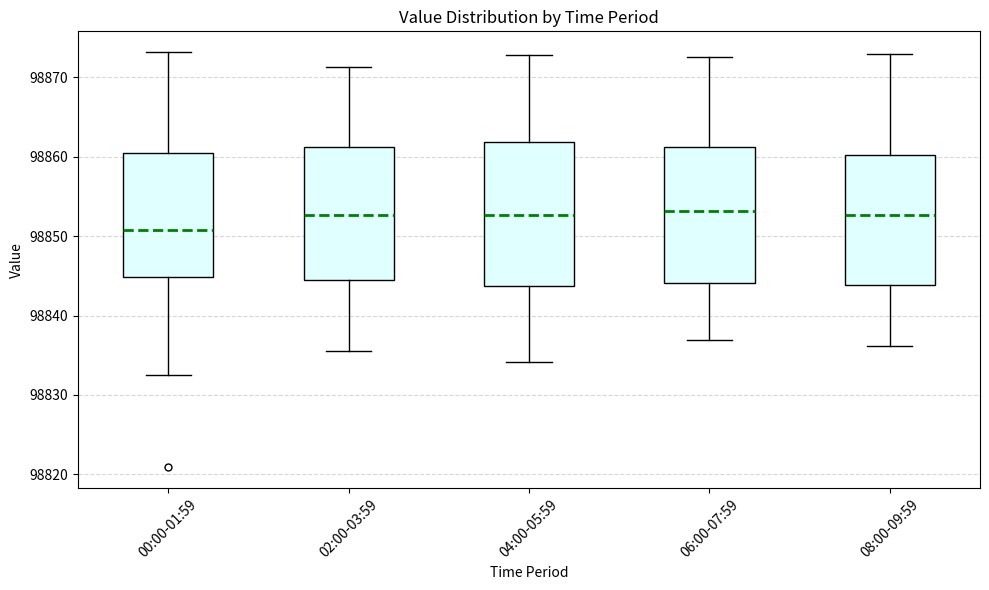

Reading left to right, transcribe this box plot: for each box, give where its median line is, the range the box spans, and where its two whiskers end, as read against the y-axis. The values are not printed on the chart, so give them approximately, as read against the axis.

00:00-01:59: median 98851, box 98845 to 98861, whiskers 98833 to 98873
02:00-03:59: median 98853, box 98844 to 98861, whiskers 98836 to 98871
04:00-05:59: median 98853, box 98844 to 98862, whiskers 98834 to 98873
06:00-07:59: median 98853, box 98844 to 98861, whiskers 98837 to 98873
08:00-09:59: median 98853, box 98844 to 98860, whiskers 98836 to 98873